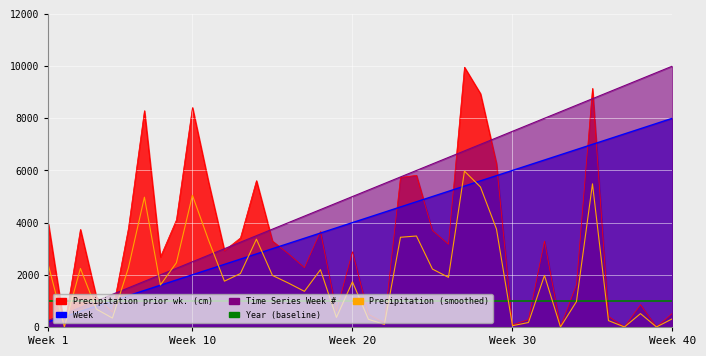

The value of Precipitation (smoothed) at 26 is 2010.4. True or false?

False